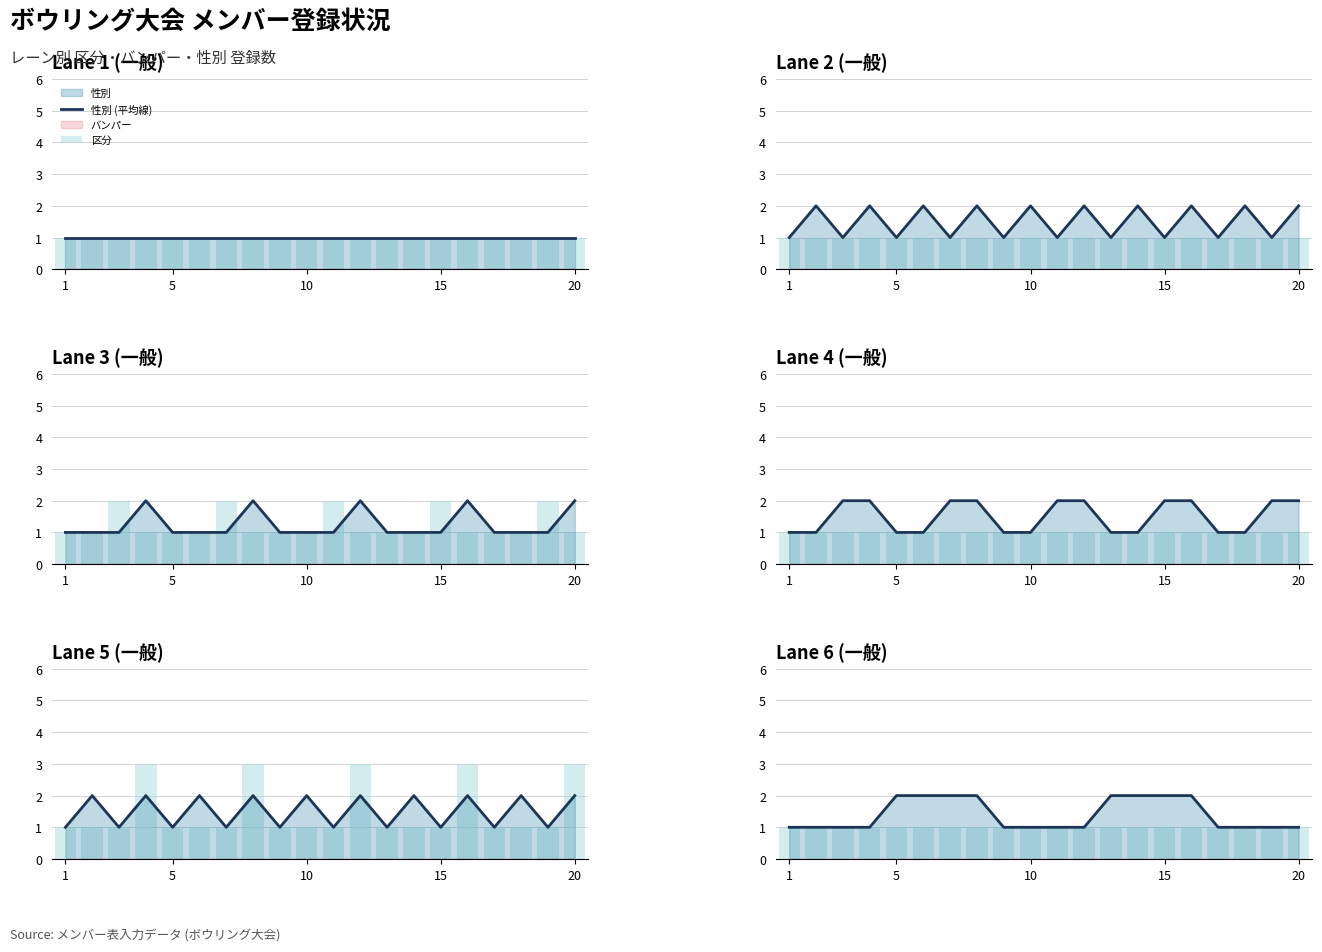

What is the difference between the maximum and minimum values in the 性別 (平均線) series?

1